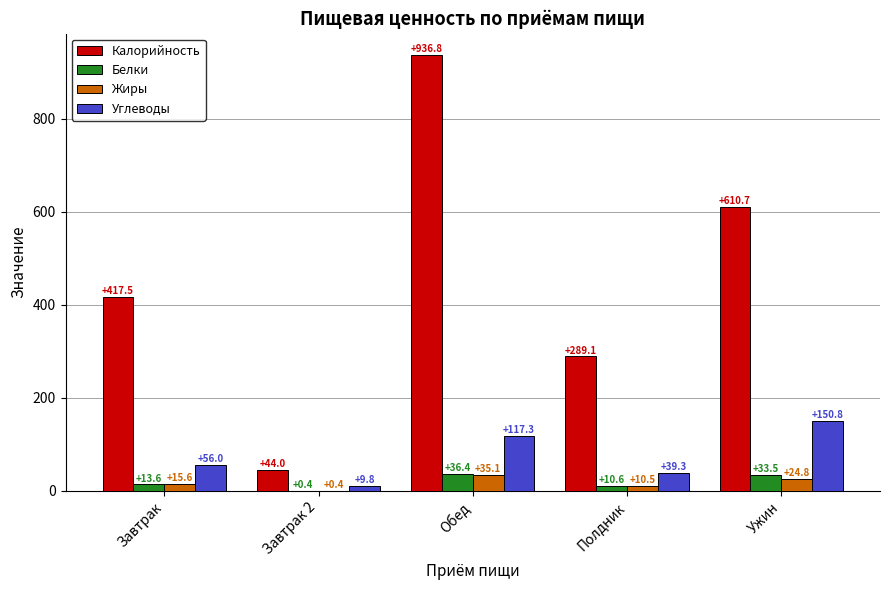

What is the difference between the Углеводы values at Обед and Ужин?

33.5